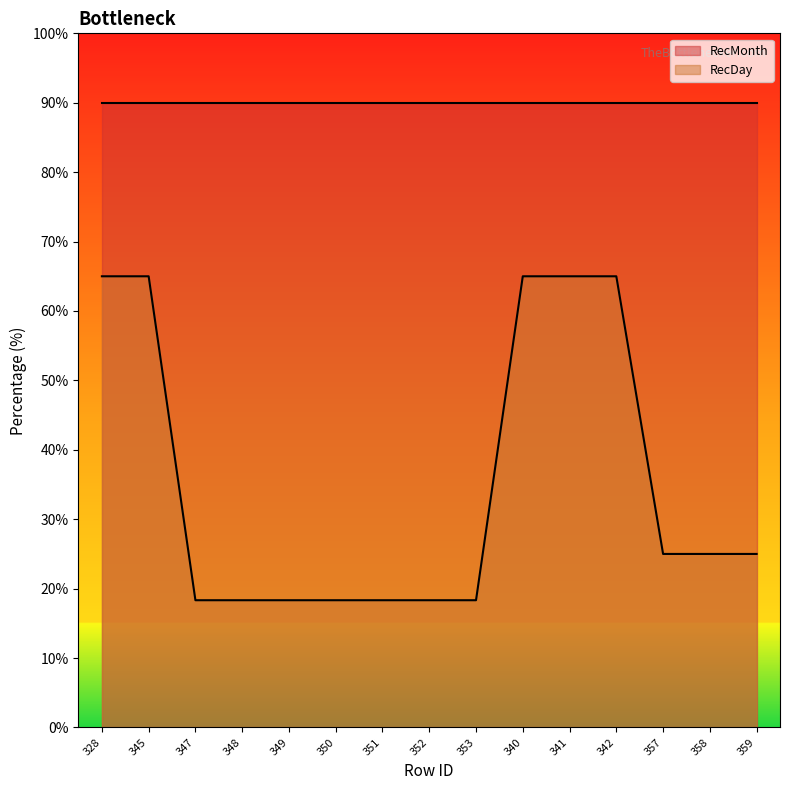

Where is the data nearest to the value 41?

357